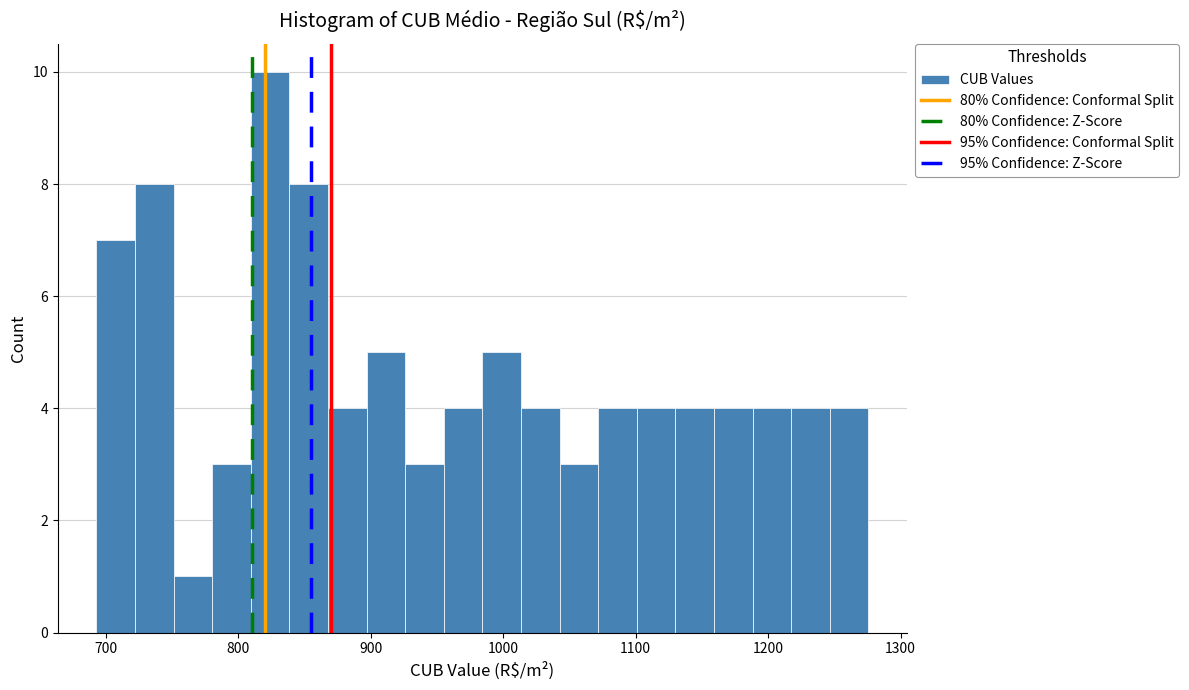

Around what value on the x-axis is the tallest bar? Give the approximate position of its centre, as read against the axis.

820